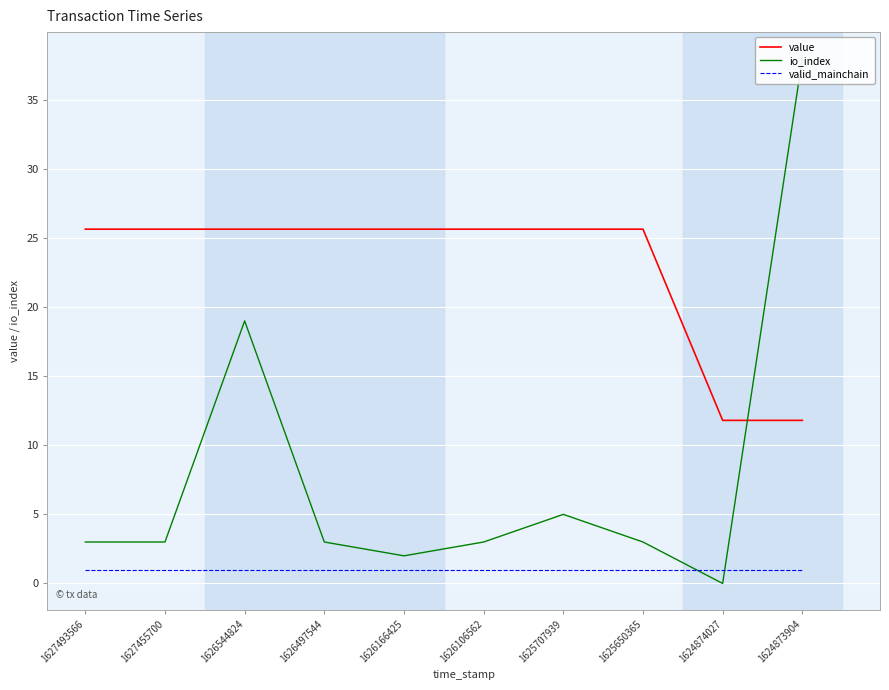

What are all the series names shown in the legend?

value, io_index, valid_mainchain